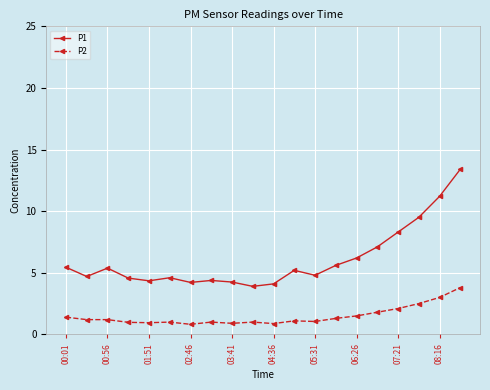

True or false: P1 and P2 intersect in this chart.

False